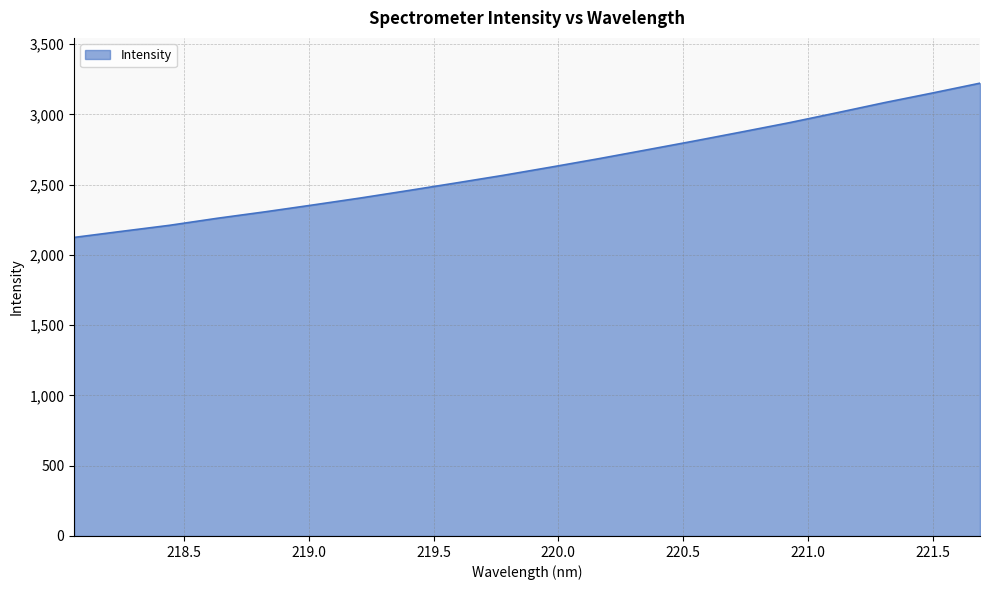

What is the difference between the maximum and minimum values?

1097.5